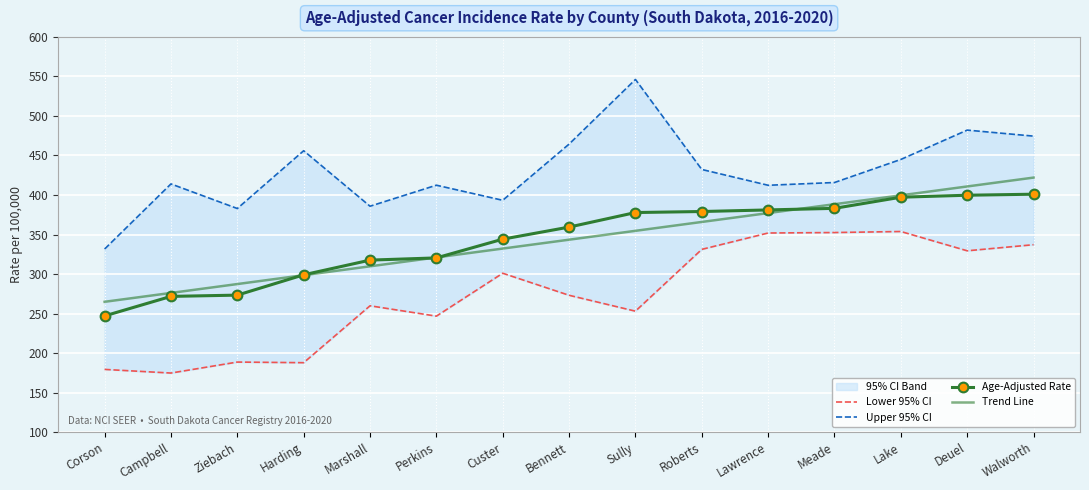

At how many categories does at least one series exceed 350?

14